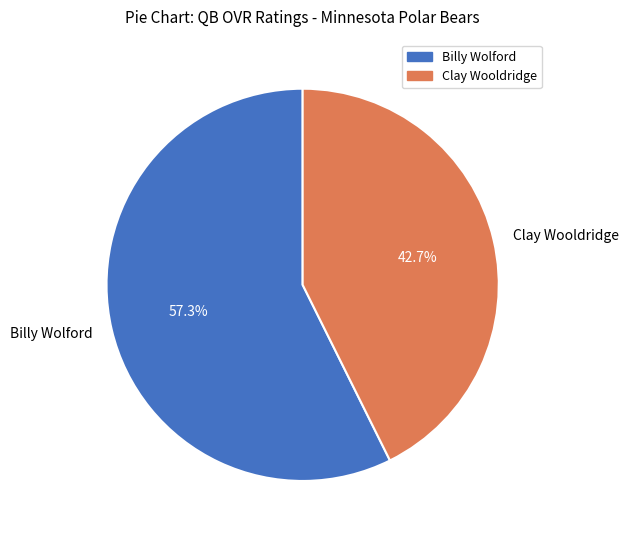

Which slice is the smallest?

Clay Wooldridge